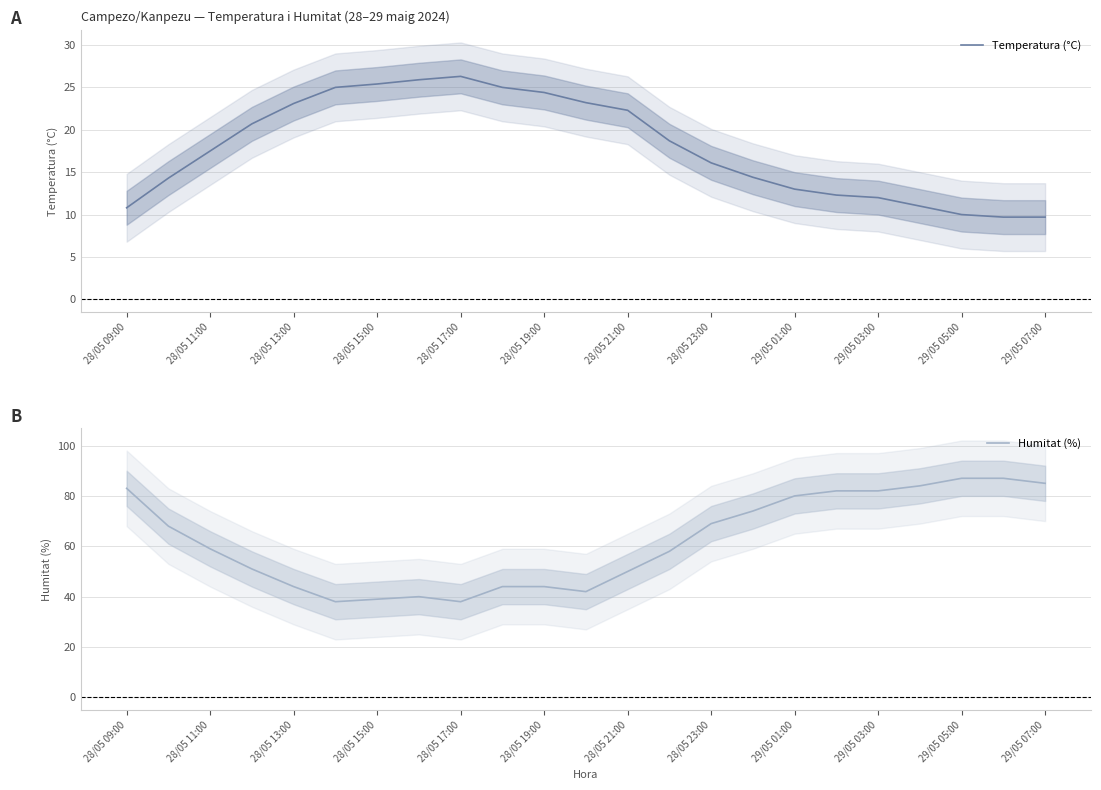

List the series in order of their overall mean, lowest first.

Temperatura (°C), Humitat (%)